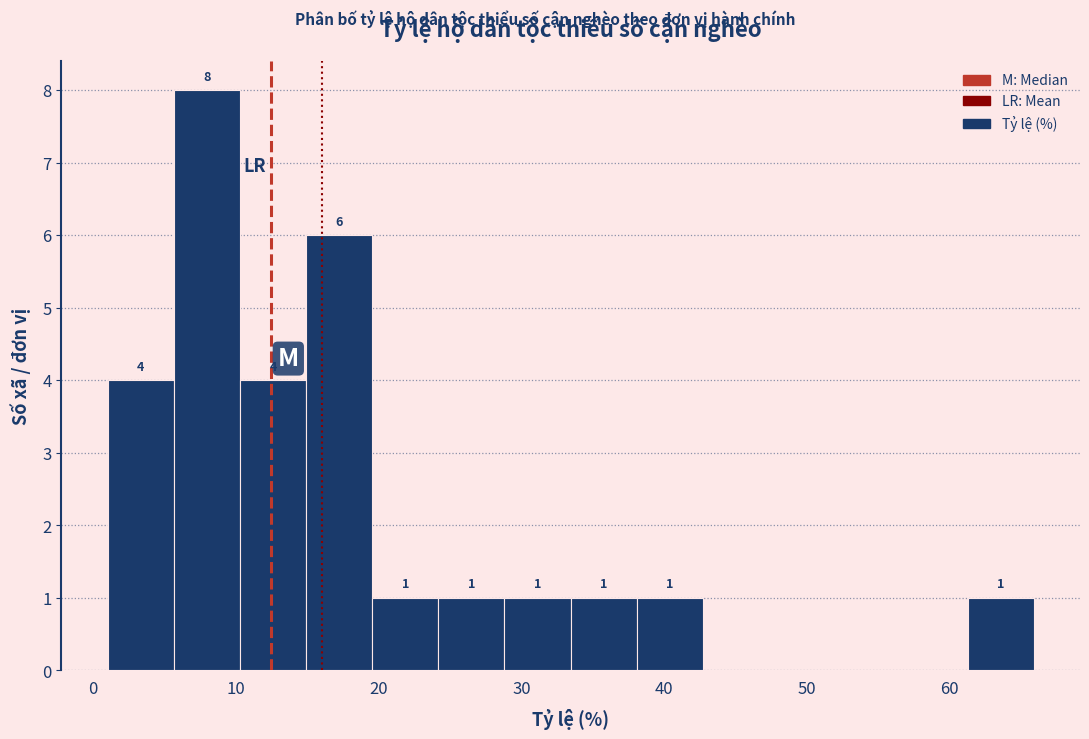

Which range on the x-axis has the tallest bar?

6 to 10